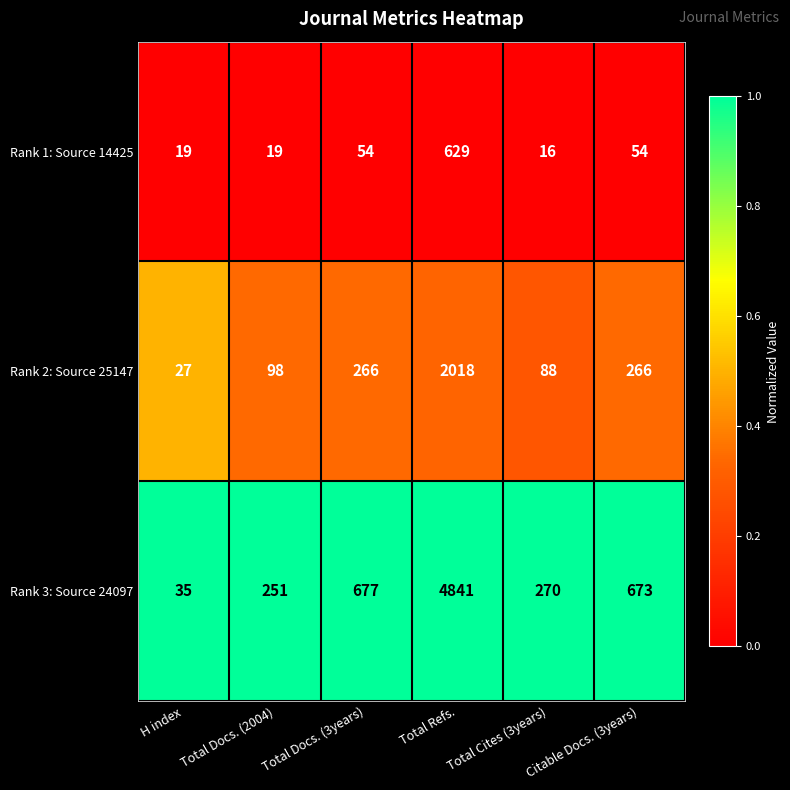

At which category is the sum across all series the highest?

Total Refs.